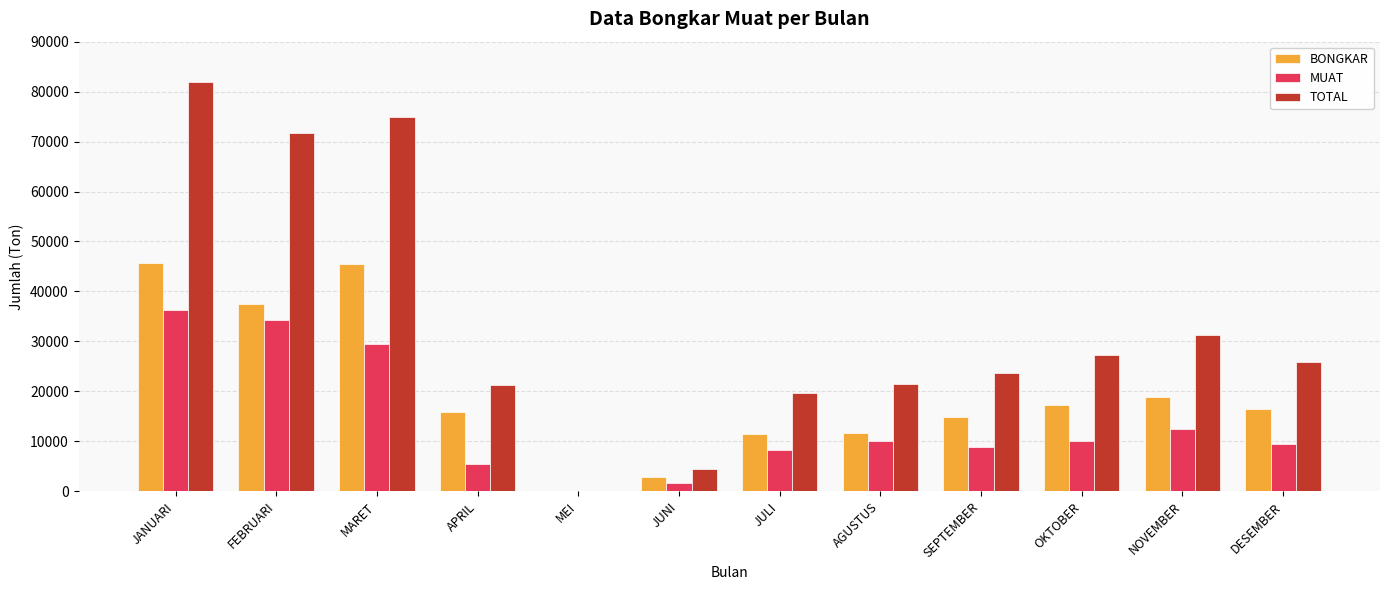

Between FEBRUARI and OKTOBER, which series saw the biggest shift?

TOTAL